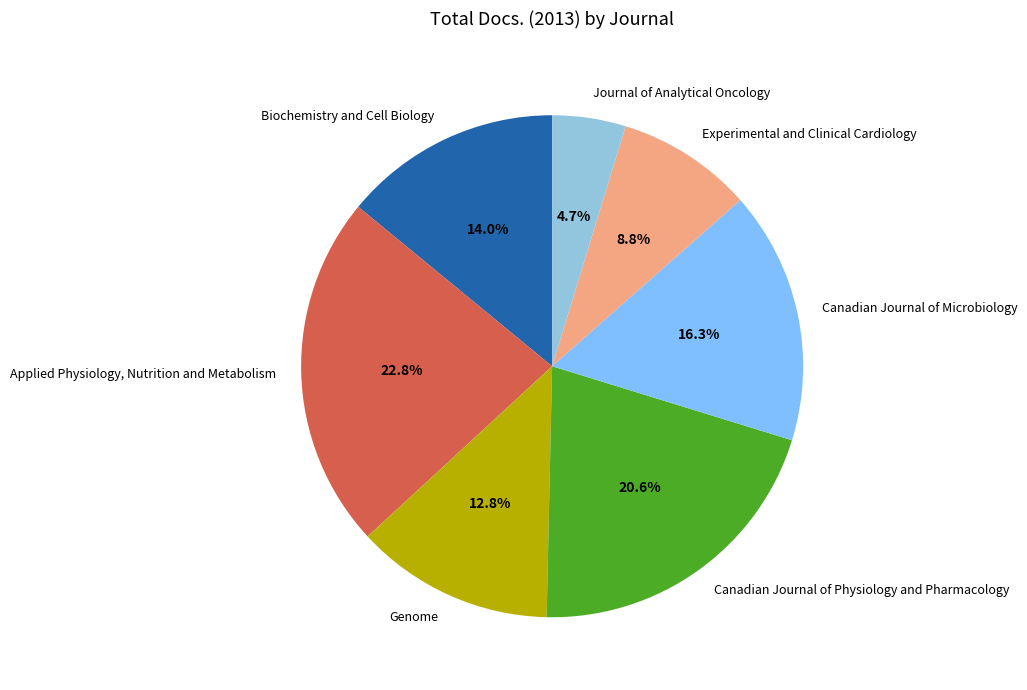

The Journal of Analytical Oncology slice represents 5% of the pie. True or false?

True